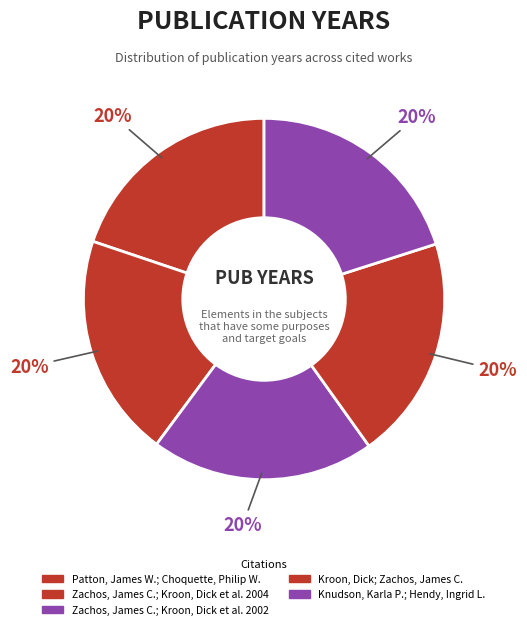

How much of the chart is everything except Knudson, Karla P.; Hendy, Ingrid L.?

79.9%